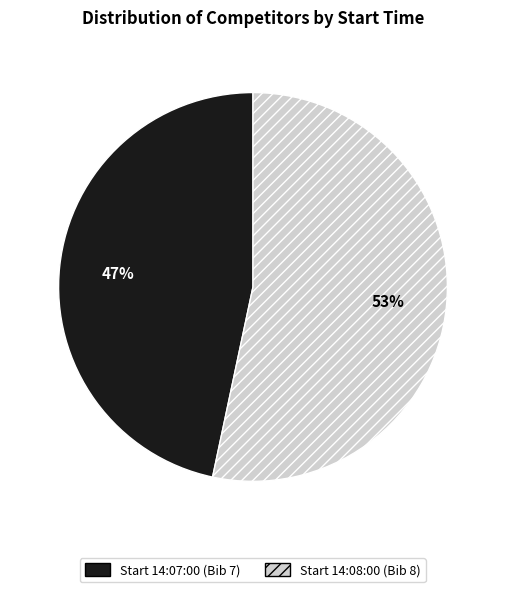

Does any single category account for the majority?

Yes